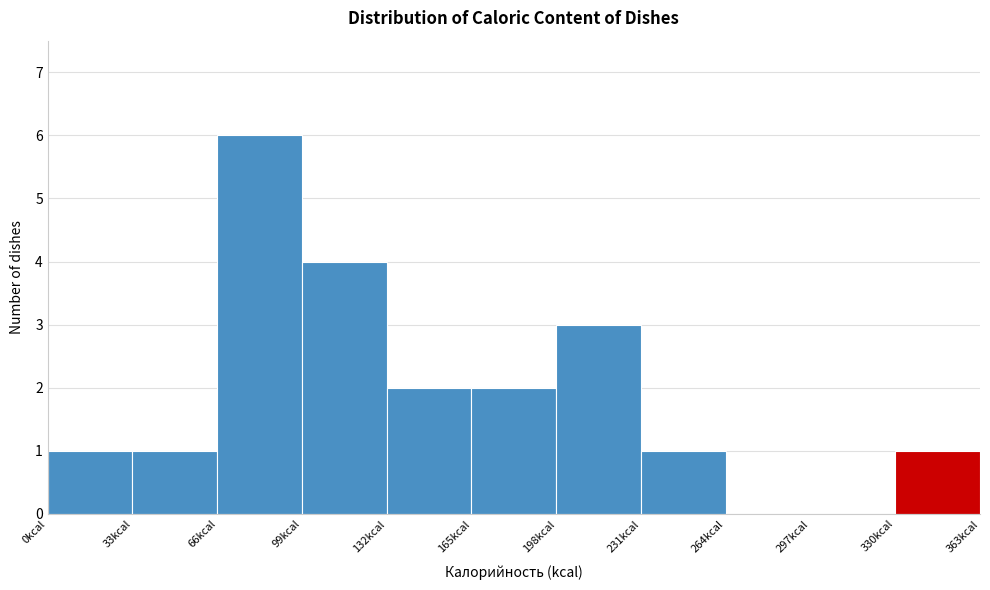

Which range on the x-axis has the tallest bar?

66 to 99